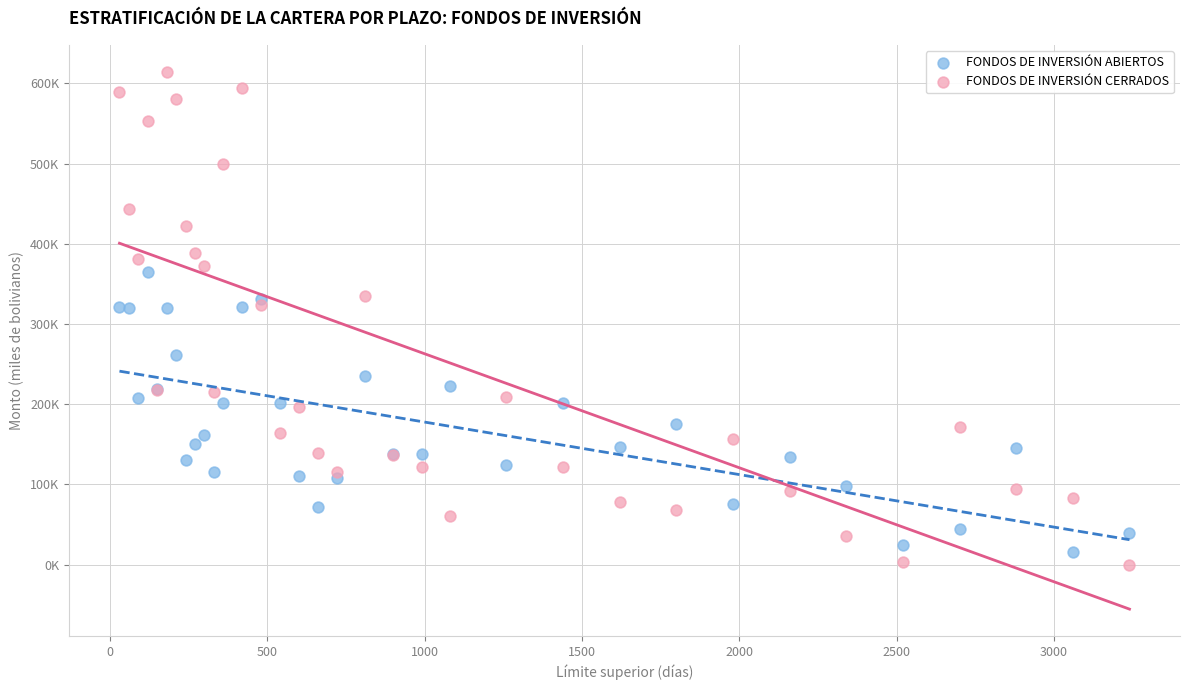

What are all the series names shown in the legend?

FONDOS DE INVERSIÓN ABIERTOS, FONDOS DE INVERSIÓN CERRADOS